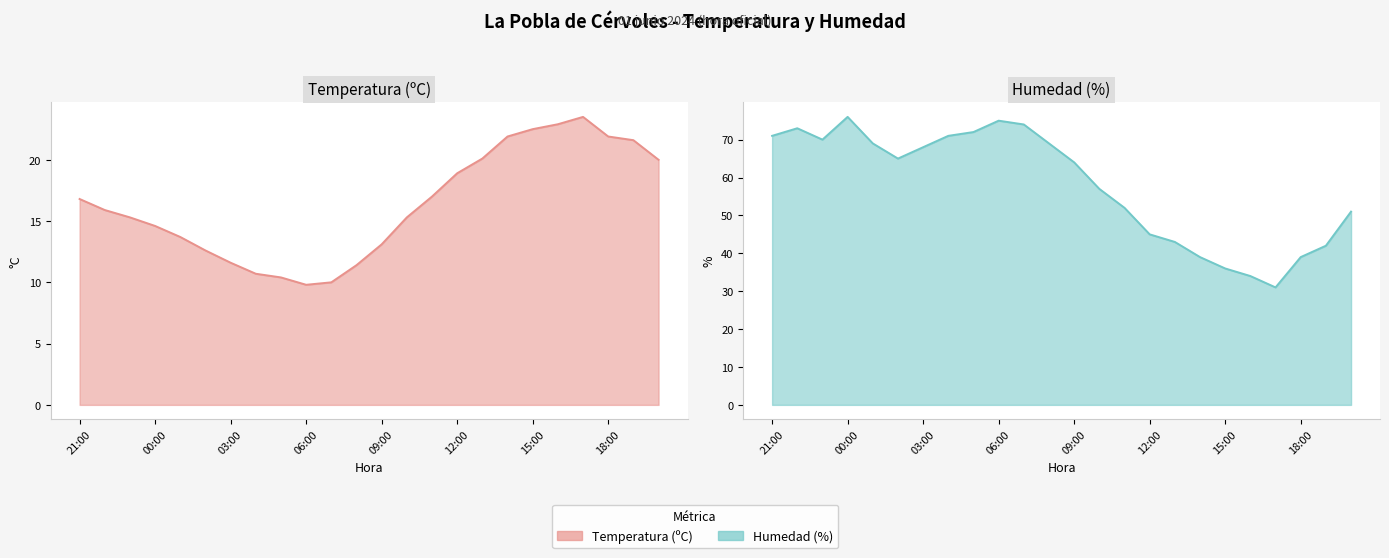

List the series in order of their overall mean, highest first.

Humedad (%), Temperatura (ºC)